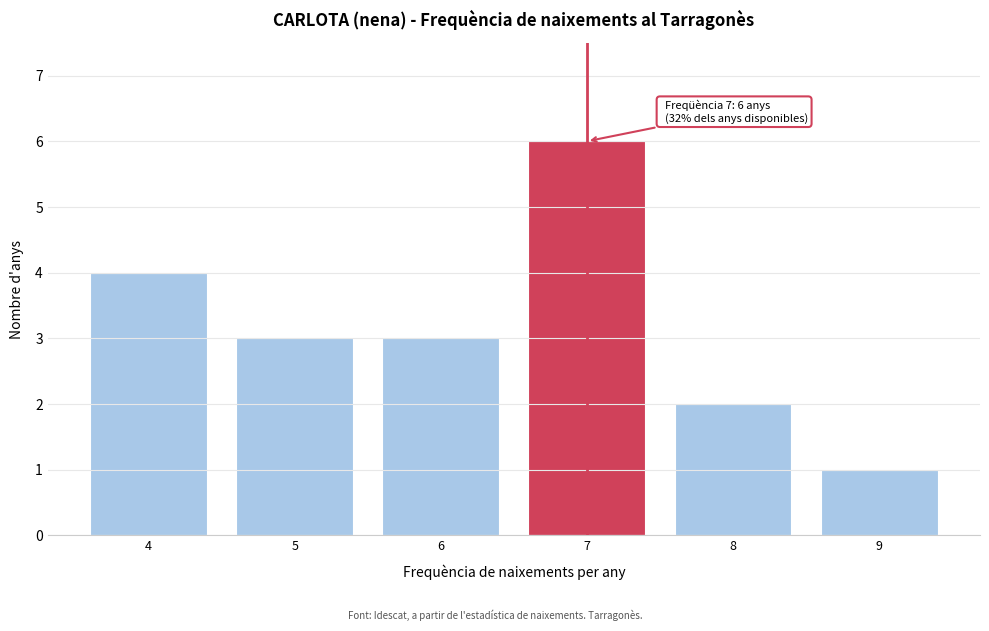

Which range on the x-axis has the tallest bar?

6.5 to 7.5